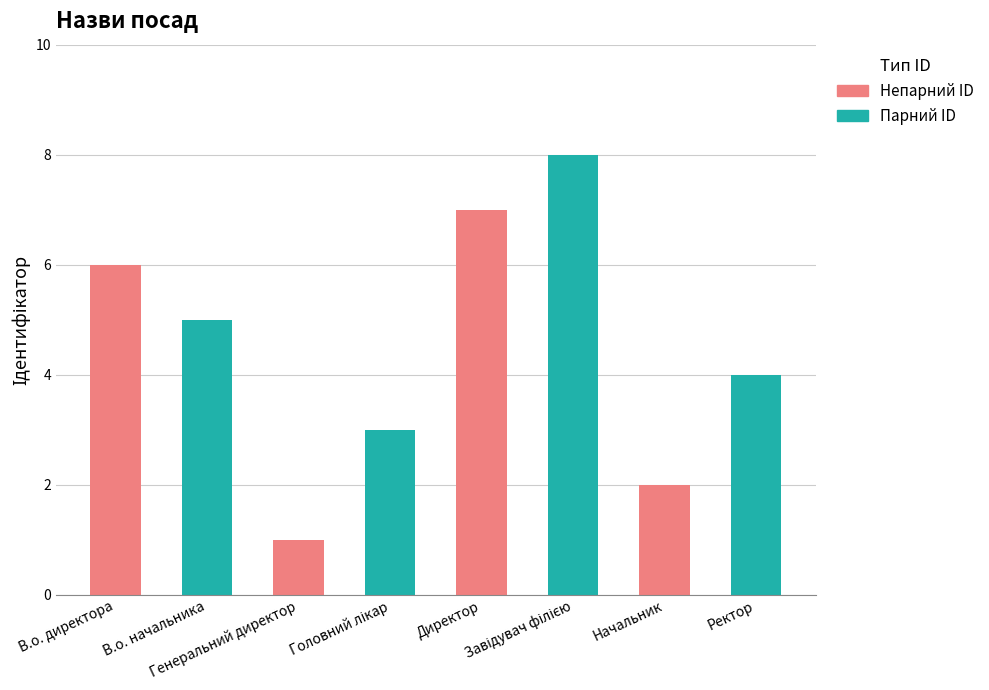

What is the greatest value displayed?

8